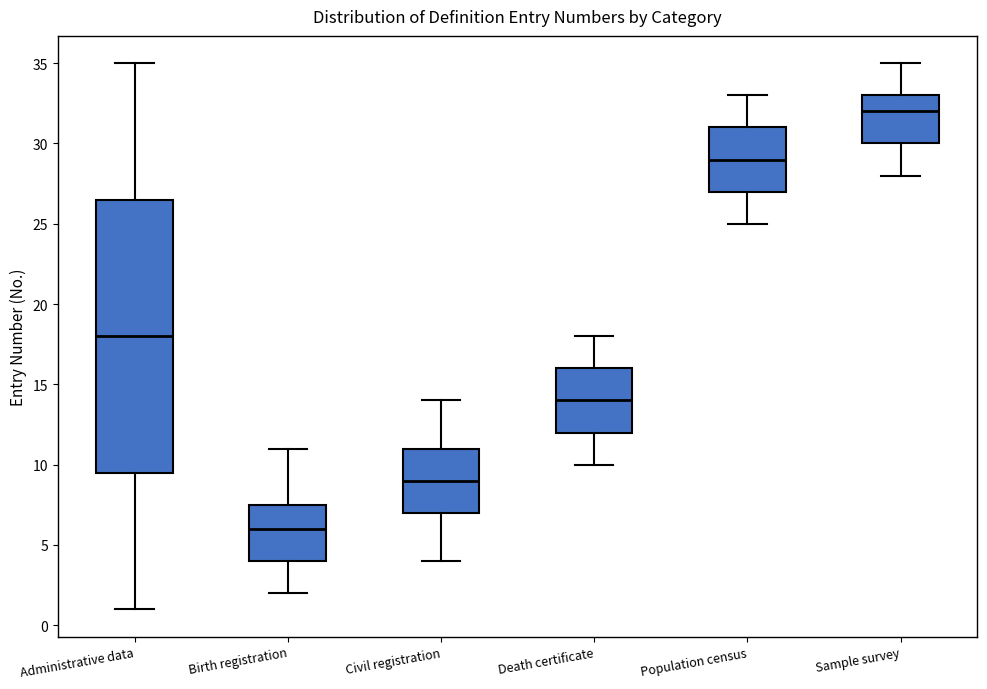

Which box's median line is the highest?

Sample survey